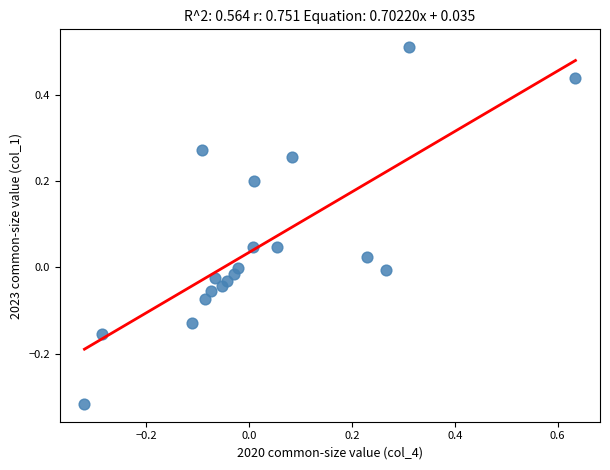

What is the range of X values (max minus min)?

1.0